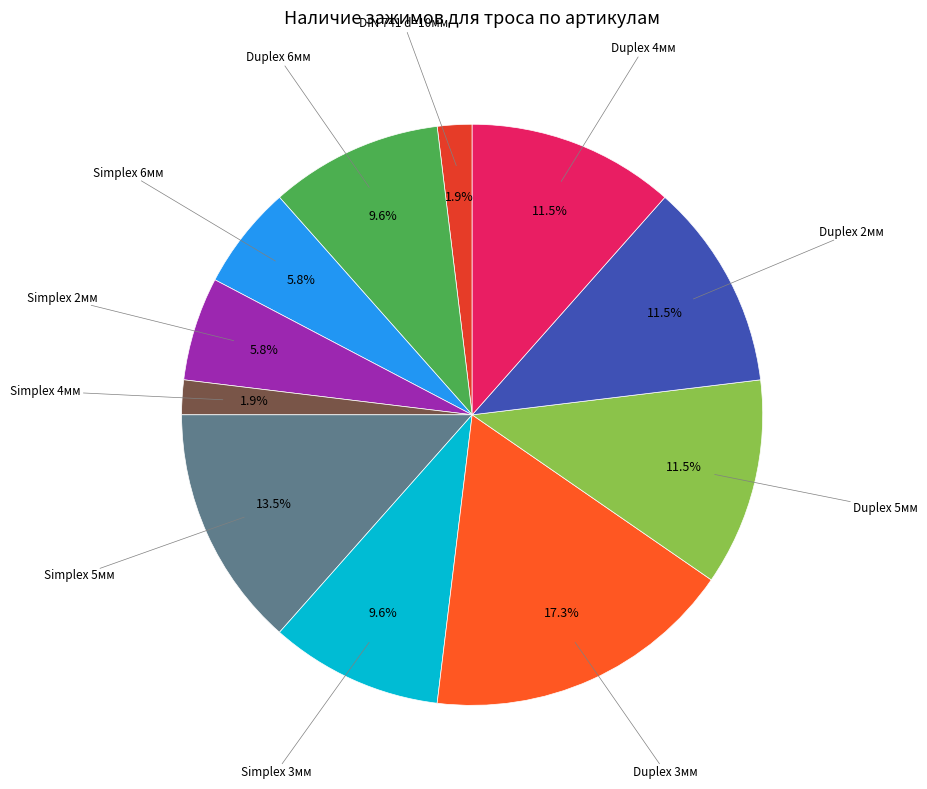

Is Simplex 2мм the majority of the pie?

No